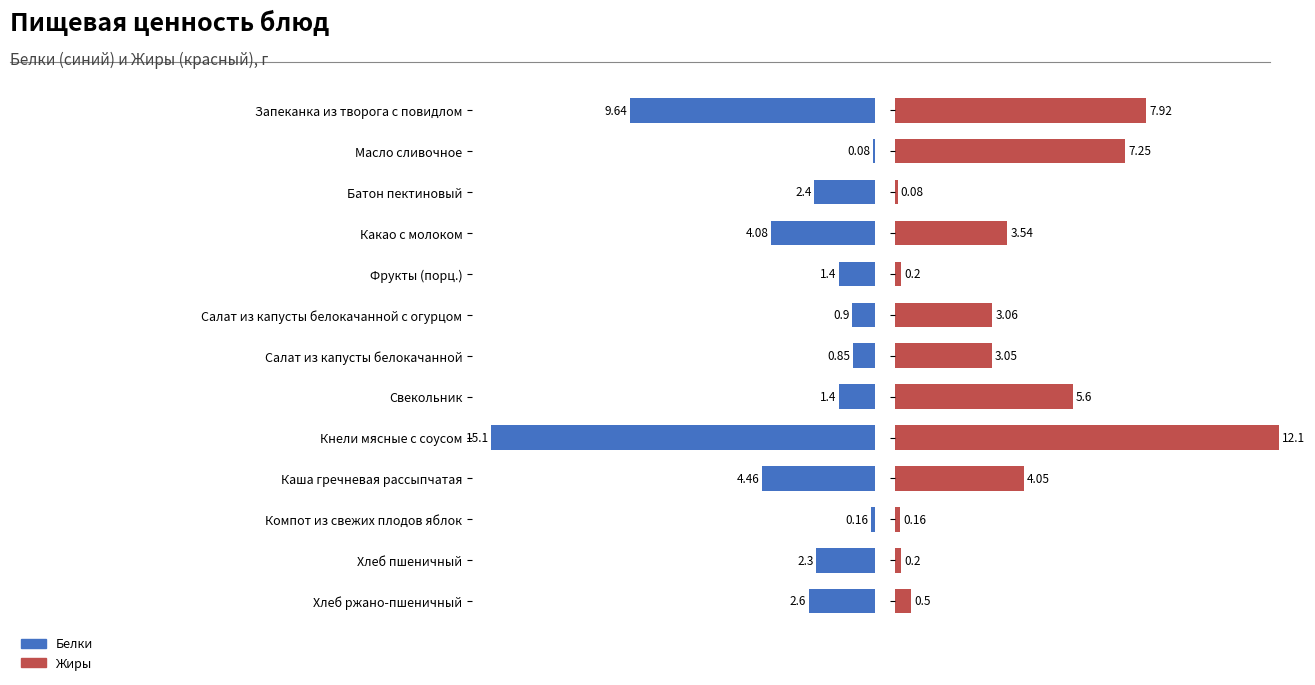

What is the minimum value shown in the chart?

0.1